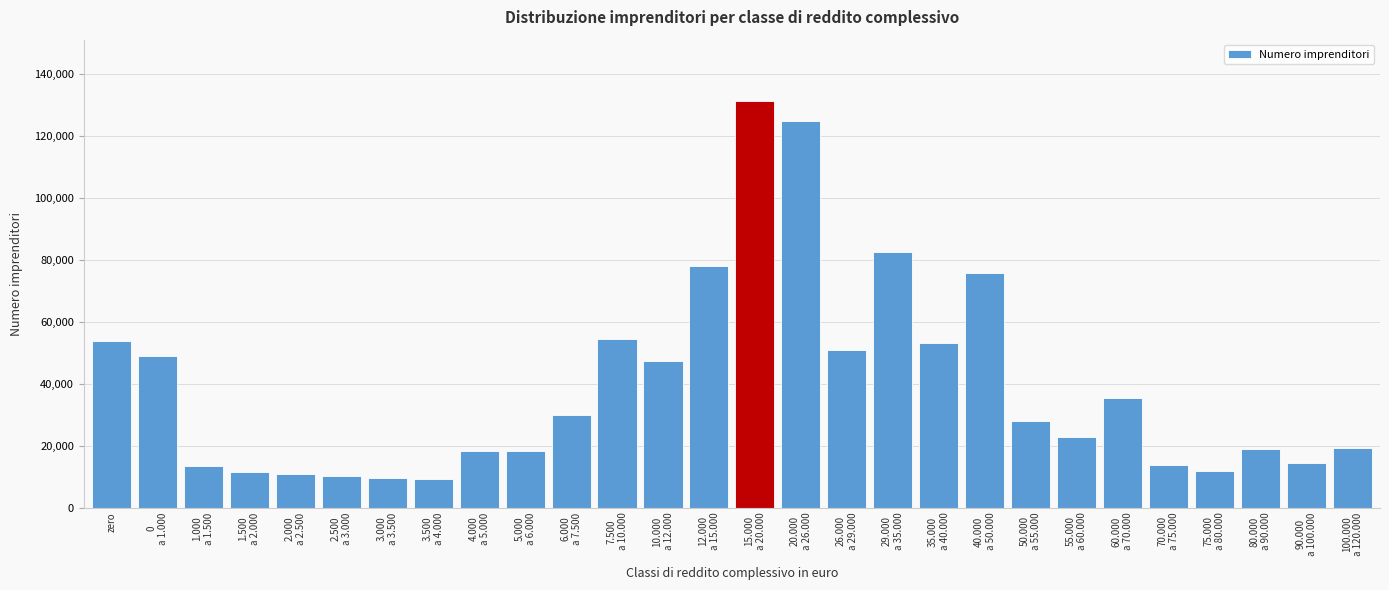

What is the minimum value shown in the chart?

9194